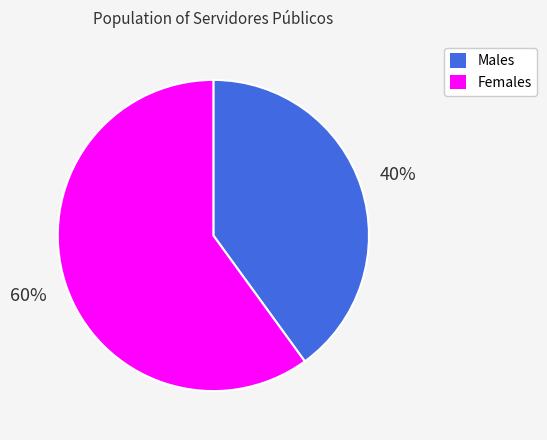

To the nearest percent, what is the difference between the Males and Females slice percentages?

20%